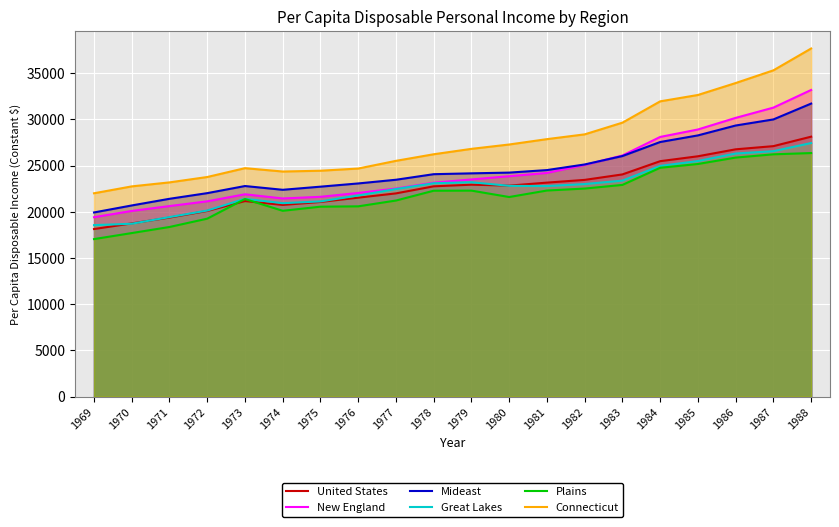

What are all the series names shown in the legend?

United States, New England, Mideast, Great Lakes, Plains, Connecticut